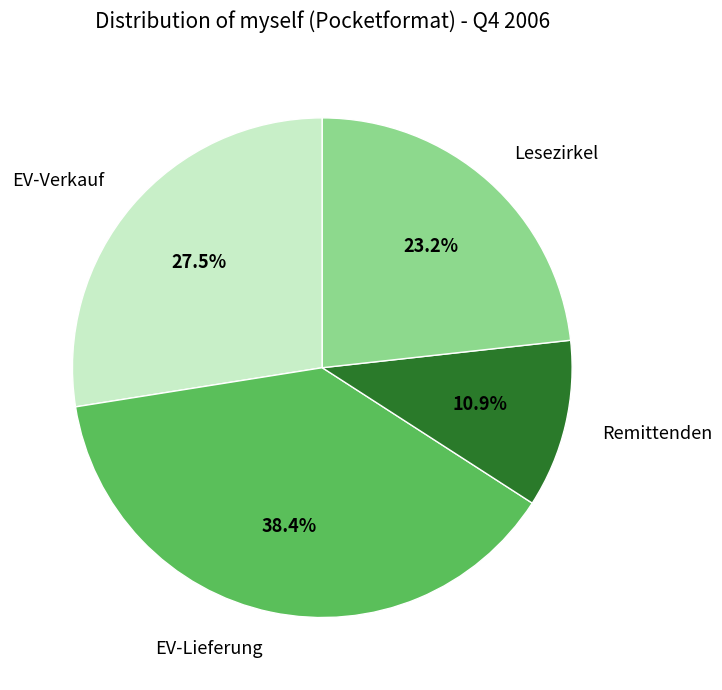

Is there a majority slice in this chart?

No